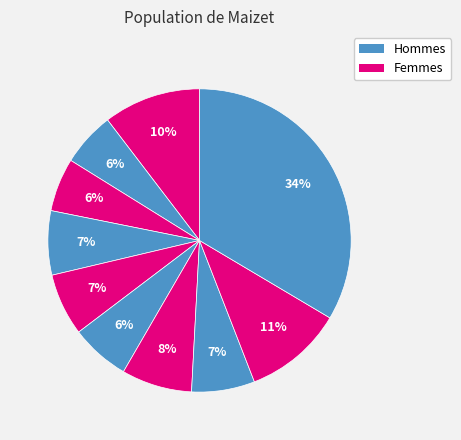

How many segments does this pie chart have?

10